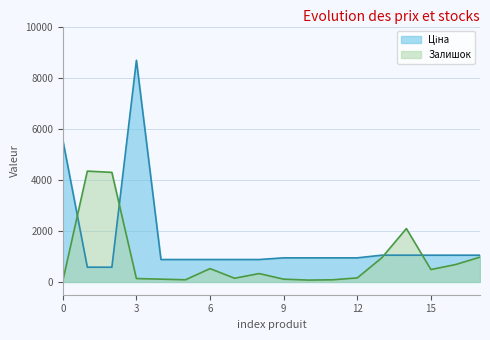

Reading left to right, transcribe all the data shown in this chart.

Ціна: 5560.3	578.1	578.1	8679.5	878.0	878.0	878.0	878.0	878.0	944.2	944.2	944.2	944.2	1048.4	1048.4	1048.4	1048.4	1048.4
Залишок: 36.5	4339.8	4291.1	133.7	109.4	85.1	522.7	145.9	328.2	109.4	72.9	85.1	158.0	948.2	2090.9	486.2	680.7	972.5